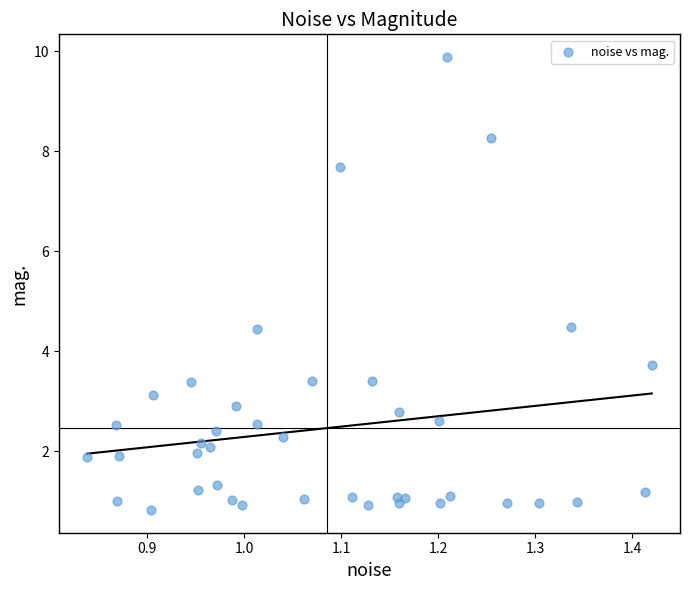

What is the range of X values (max minus min)?

0.6